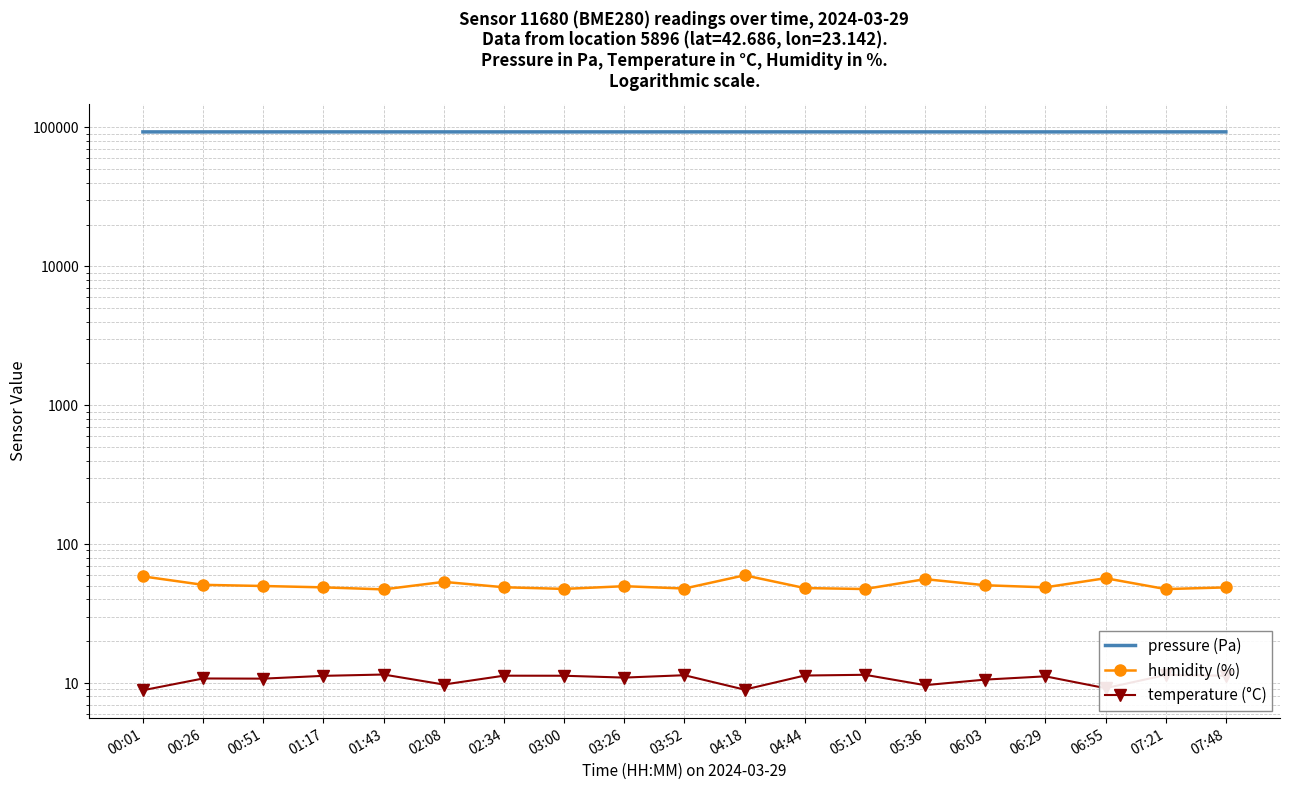

What is the label of the 16th point from the left?

06:29